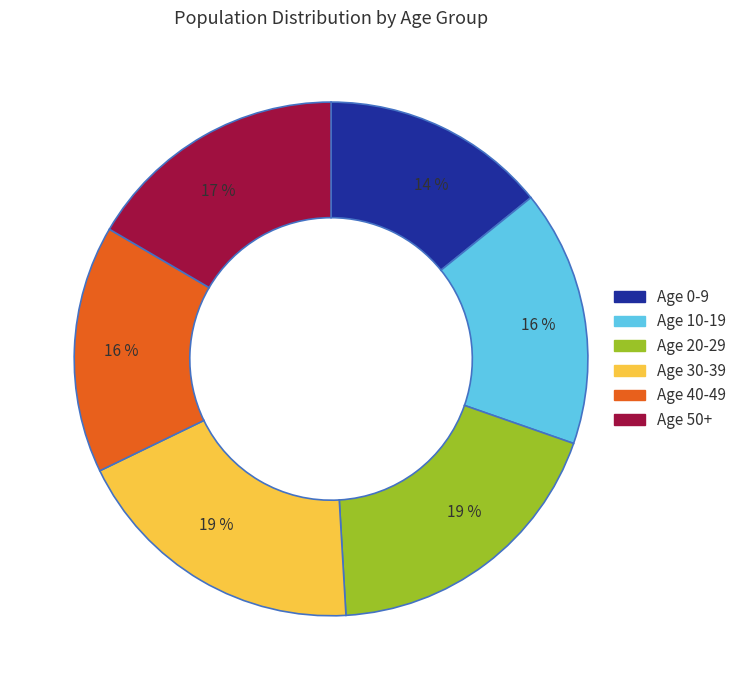

Is there a majority slice in this chart?

No